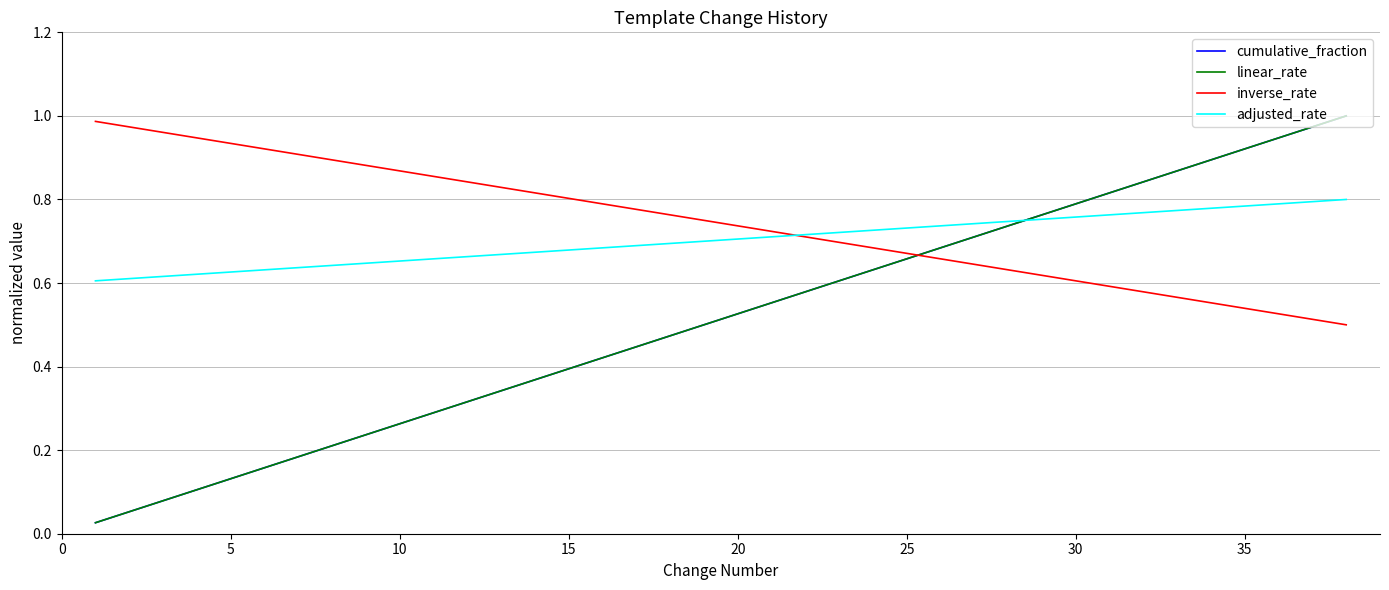

Is this an area chart (filled region under the line)?

No